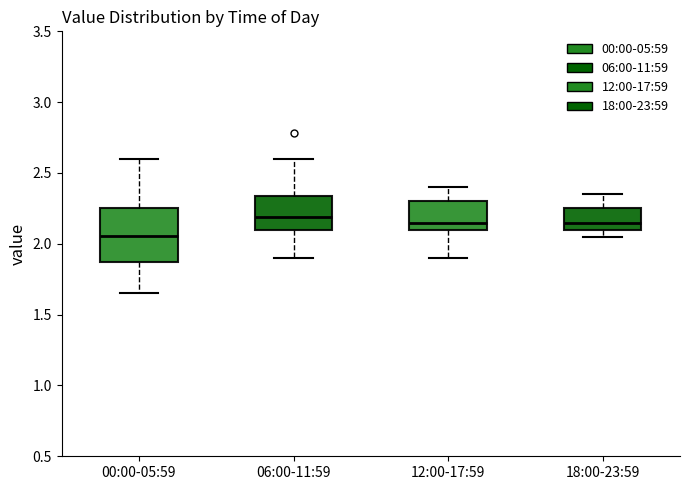

Reading left to right, transcribe this box plot: for each box, give where its median line is, the range the box spans, and where its two whiskers end, as read against the y-axis. The values are not printed on the chart, so give them approximately, as read against the axis.

00:00-05:59: median 2.05, box 1.90 to 2.25, whiskers 1.65 to 2.60
06:00-11:59: median 2.20, box 2.10 to 2.35, whiskers 1.90 to 2.60
12:00-17:59: median 2.15, box 2.10 to 2.30, whiskers 1.90 to 2.40
18:00-23:59: median 2.15, box 2.10 to 2.25, whiskers 2.05 to 2.35